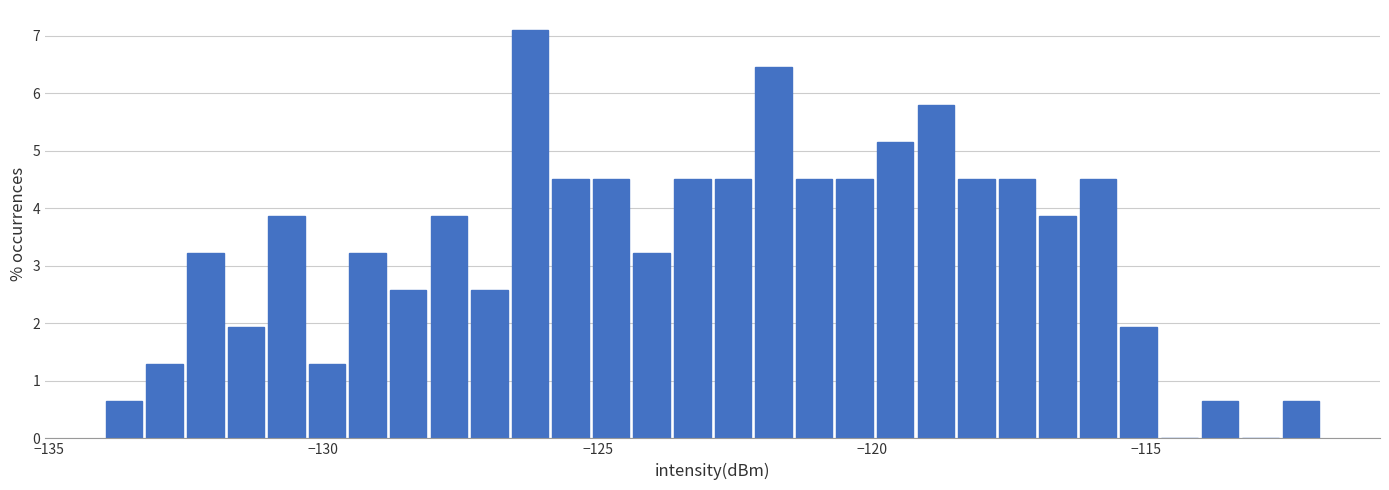

Read against the x-axis, roughly where is the centre of the tallest bar?

-126.0